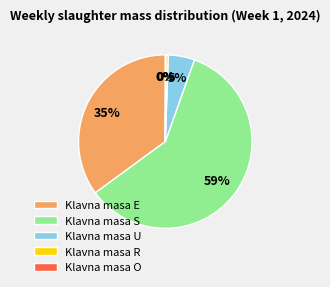

True or false: Klavna masa U accounts for 5% of the total.

True